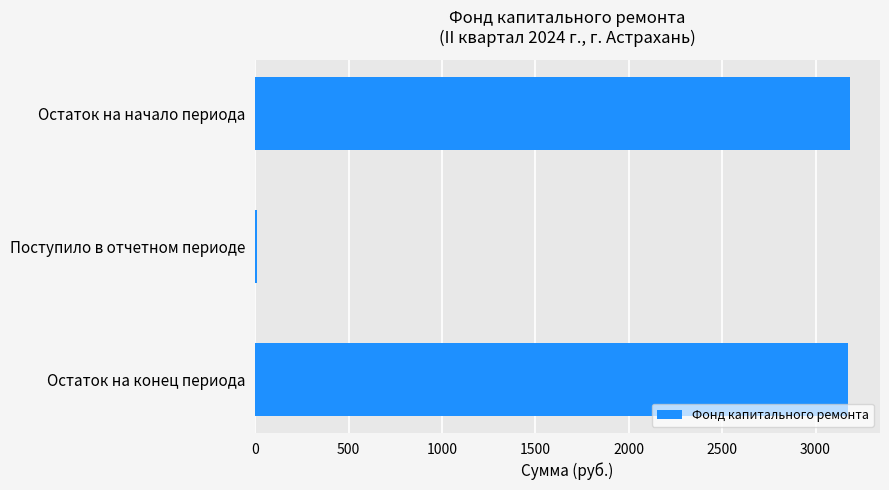

Are the bars horizontal?

Yes